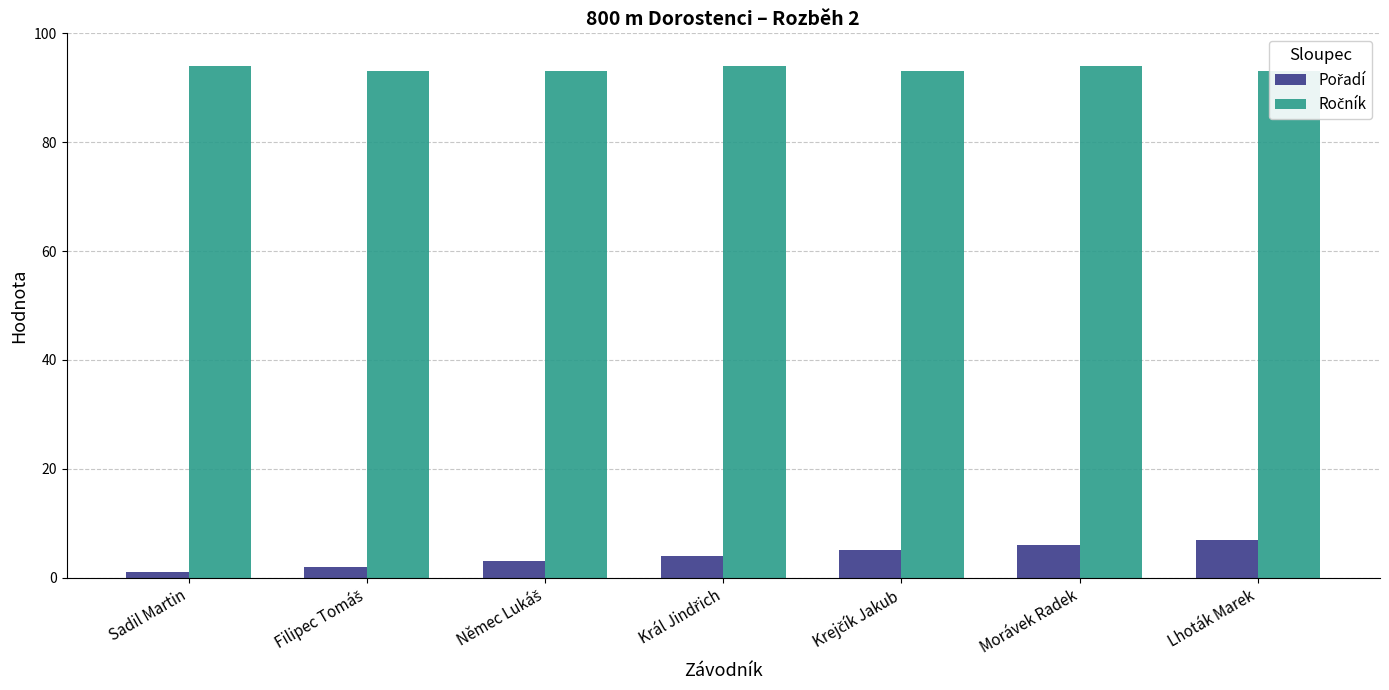

At how many categories does at least one series exceed 89?

7